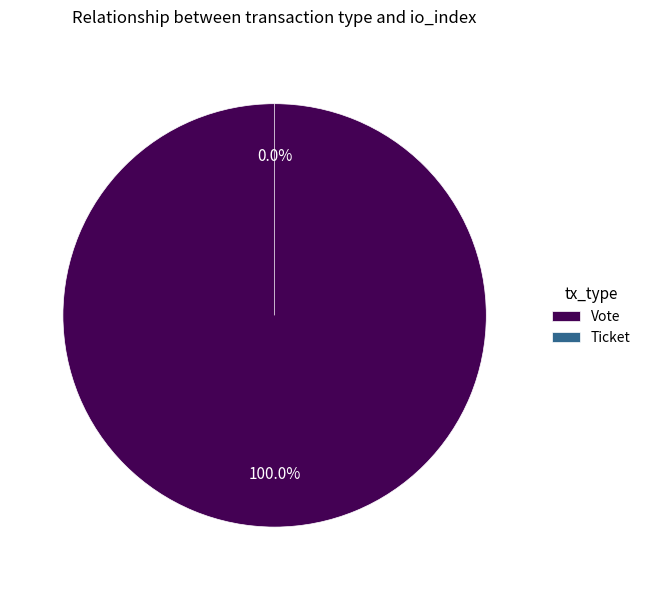

How many segments does this pie chart have?

2